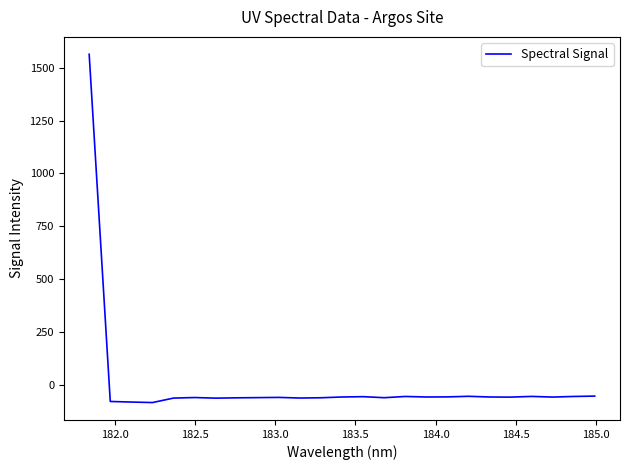

What is the greatest value displayed?

1564.1